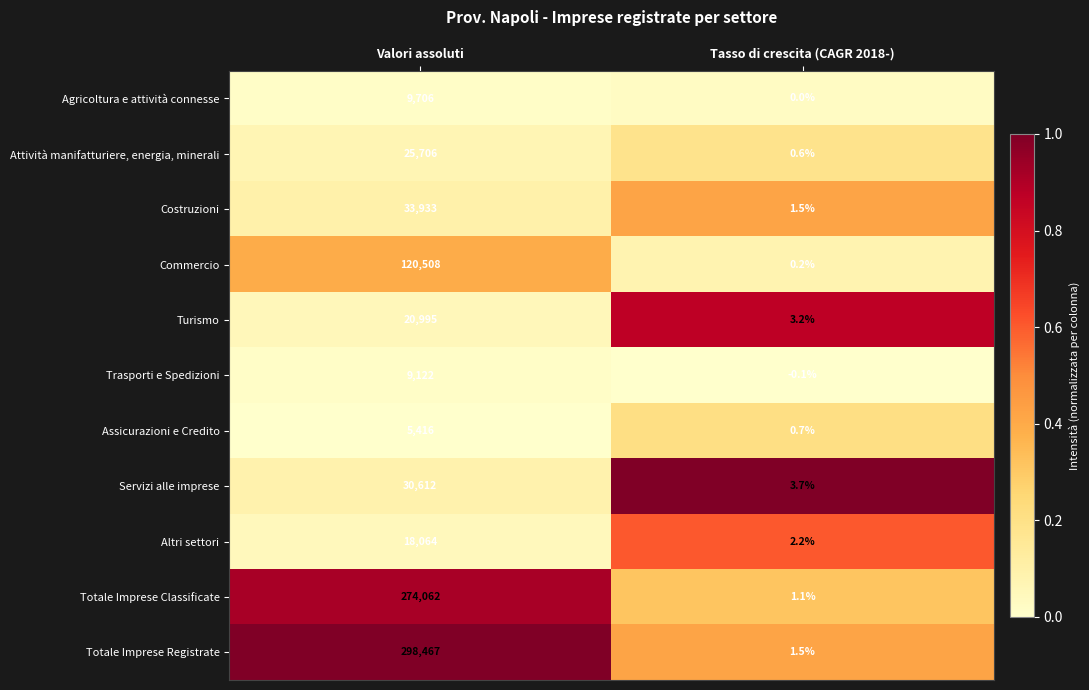

Reading left to right, what are all the values shown in this chart?

Agricoltura e attività connesse: 9706.0	0.0
Attività manifatturiere, energia, minerali: 25706.0	0.6
Costruzioni: 33933.0	1.5
Commercio: 120508.0	0.2
Turismo: 20995.0	3.2
Trasporti e Spedizioni: 9122.0	-0.1
Assicurazioni e Credito: 5416.0	0.7
Servizi alle imprese: 30612.0	3.7
Altri settori: 18064.0	2.2
Totale Imprese Classificate: 274062.0	1.1
Totale Imprese Registrate: 298467.0	1.5